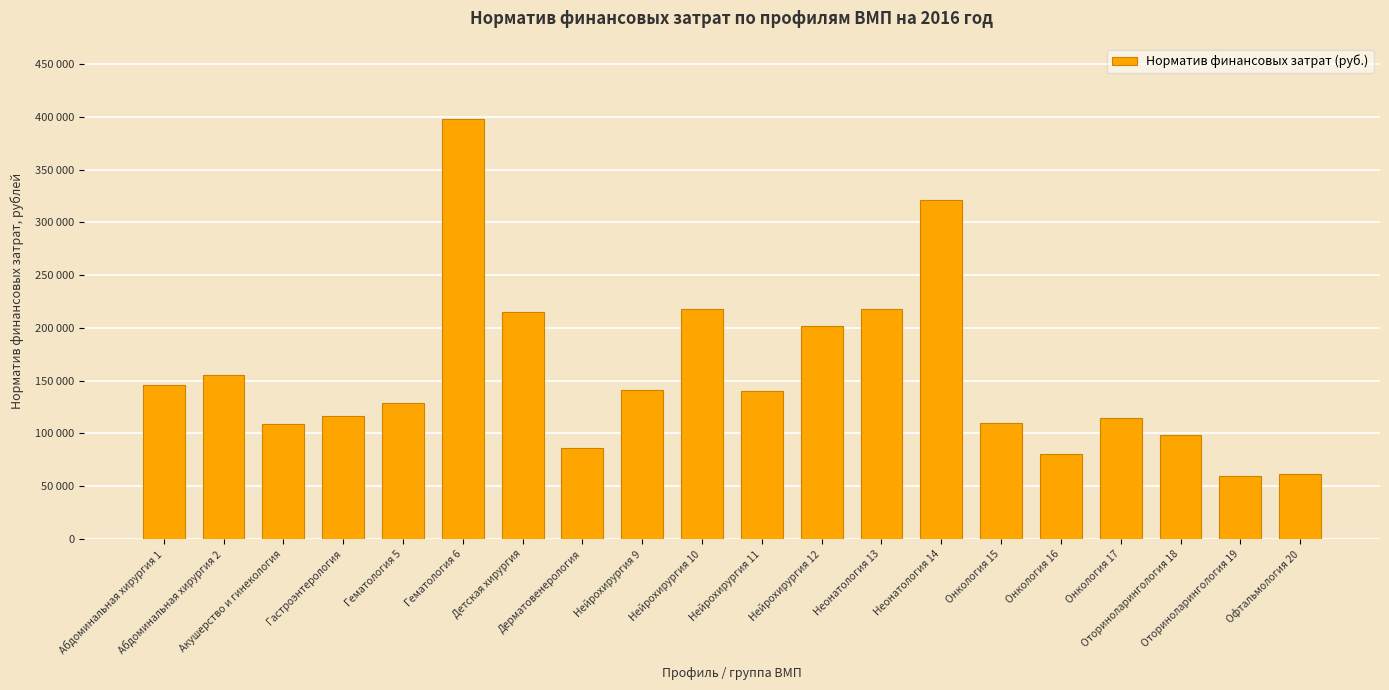

Does the chart contain any negative values?

No